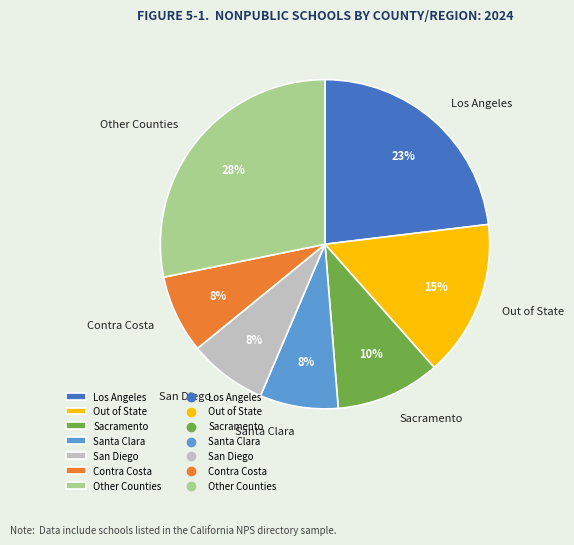

To the nearest percent, what percentage of the pie is Contra Costa?

8%